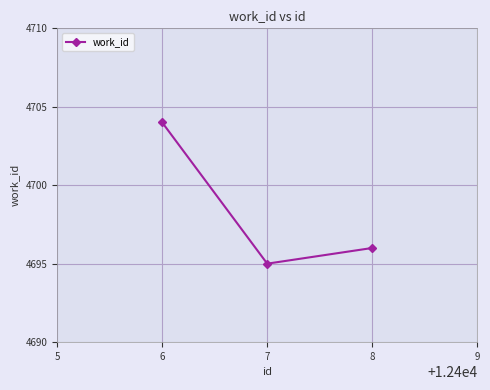

What is the sum of all values?

14095